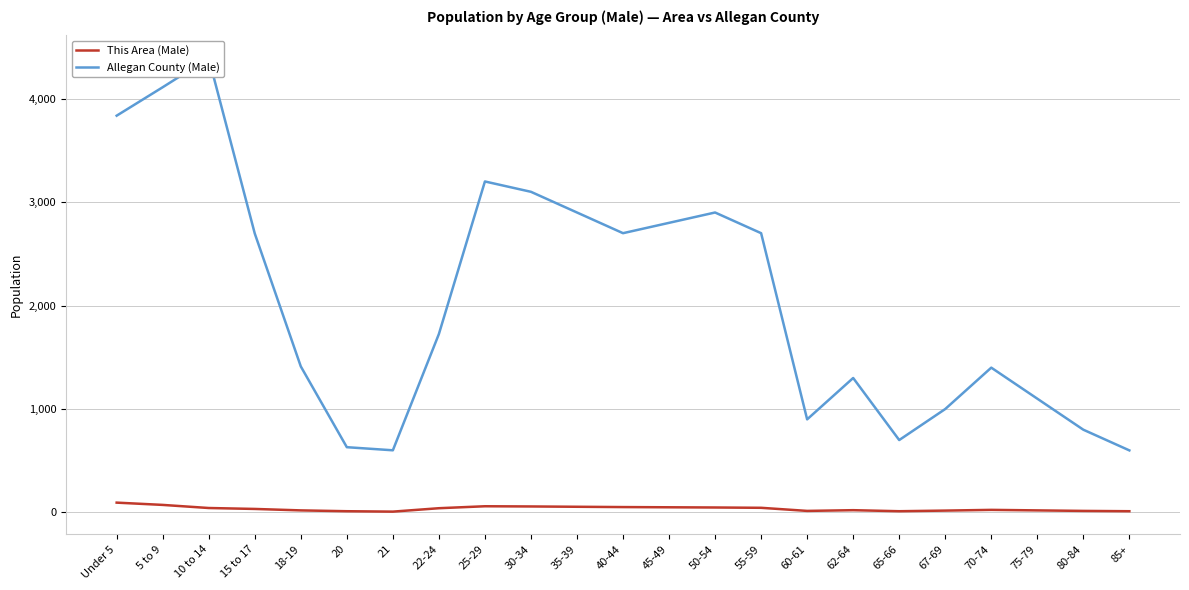

Between 10 to 14 and 80-84, which is larger?

10 to 14